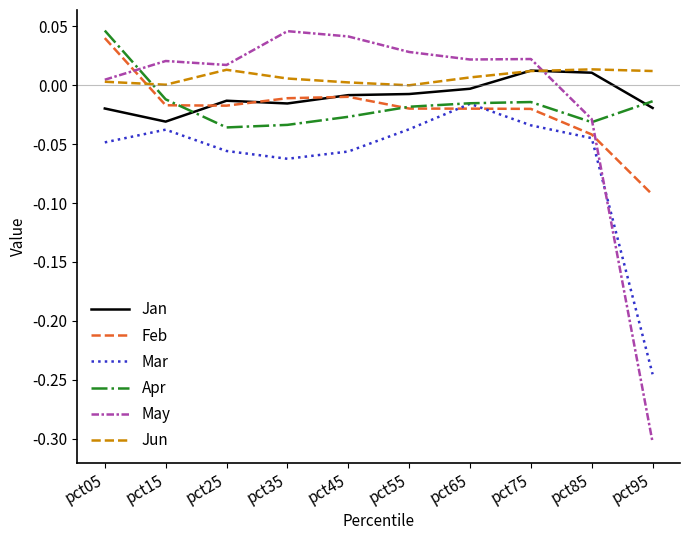

Is the value of Jun at pct05 greater than the value of Mar at pct65?

Yes